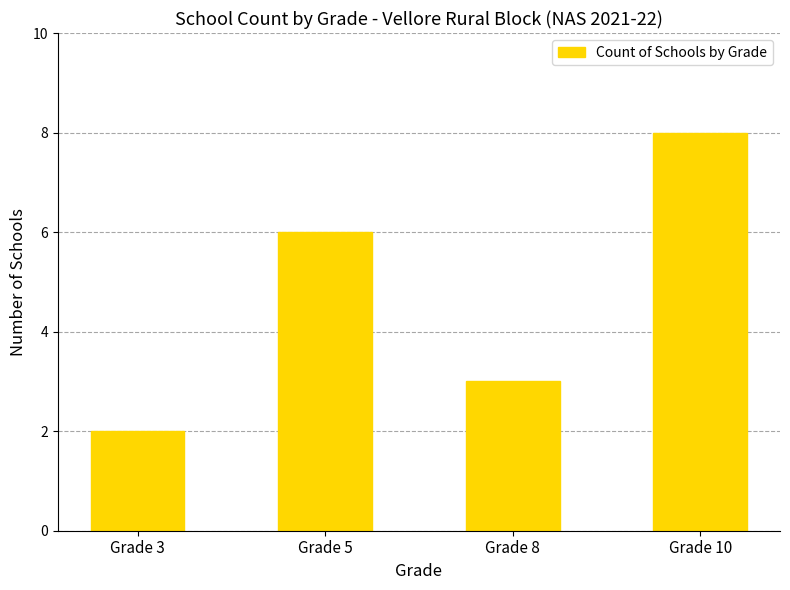

What is the sum of the values at Grade 5 and Grade 8?

9